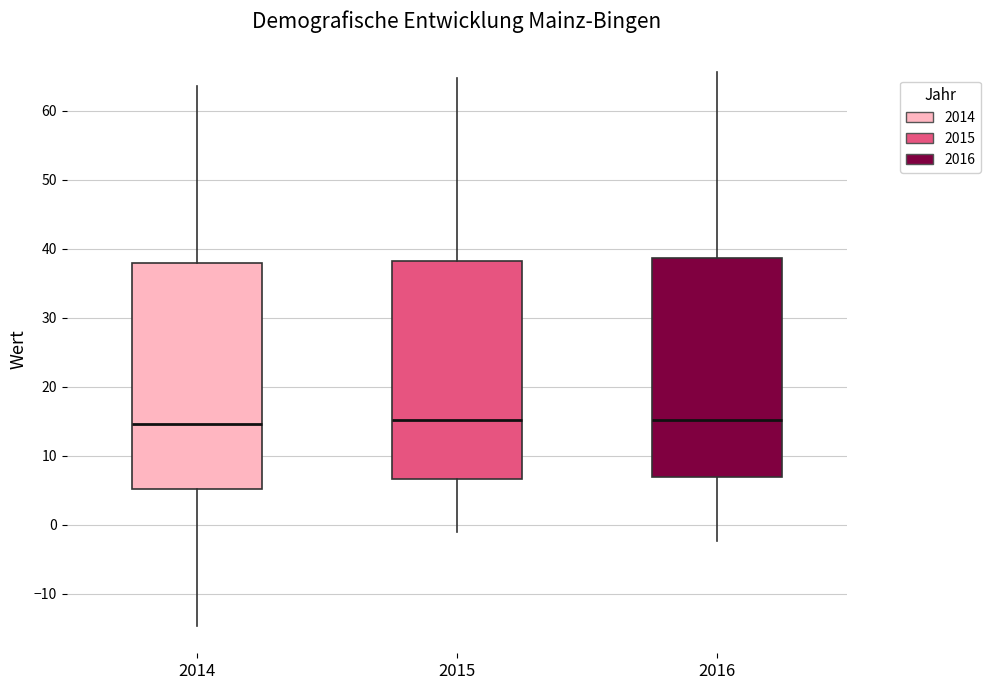

Reading left to right, read every box against the y-axis: the position of its median line, the range the box covers, and the ends of its whiskers. The values are not printed on the chart, so give them approximately, as read against the axis.

2014: median 15, box 5 to 38, whiskers -15 to 64
2015: median 15, box 7 to 38, whiskers -1 to 65
2016: median 15, box 7 to 39, whiskers -2 to 66